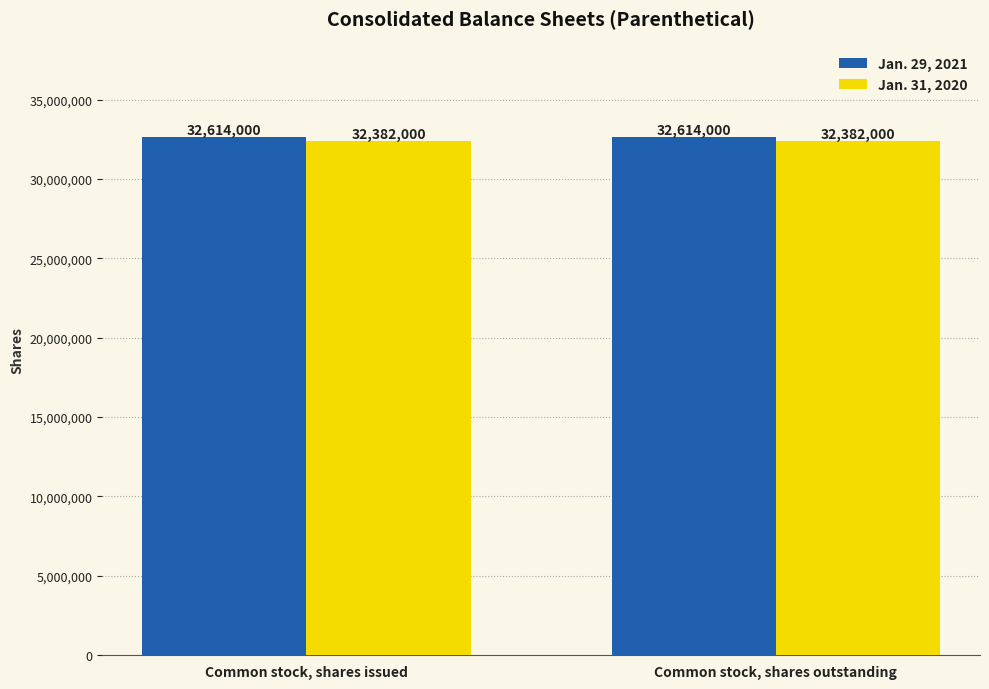

At Common stock, shares outstanding, list the series in order from largest to smallest.

Jan. 29, 2021, Jan. 31, 2020